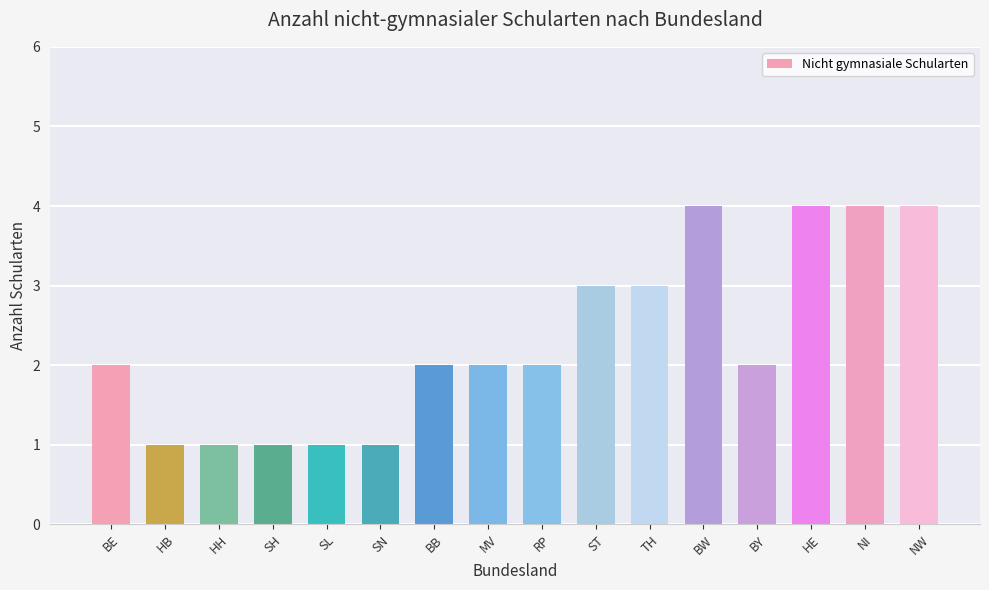

Reading left to right, transcribe all the data shown in this chart.

2	1	1	1	1	1	2	2	2	3	3	4	2	4	4	4